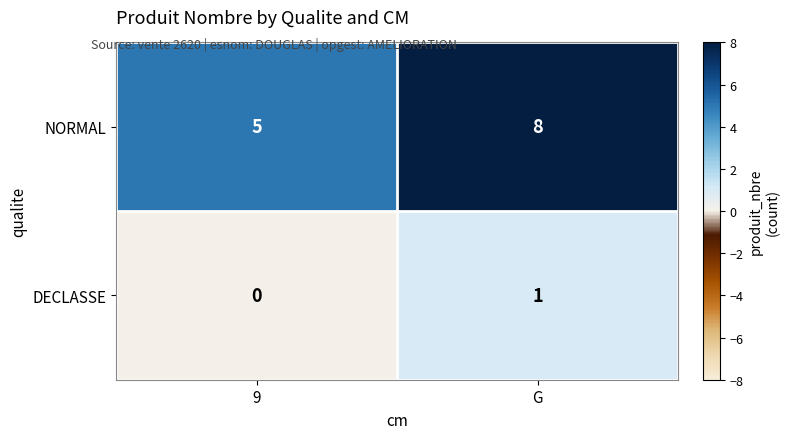

Which series has the largest range (max minus min)?

NORMAL